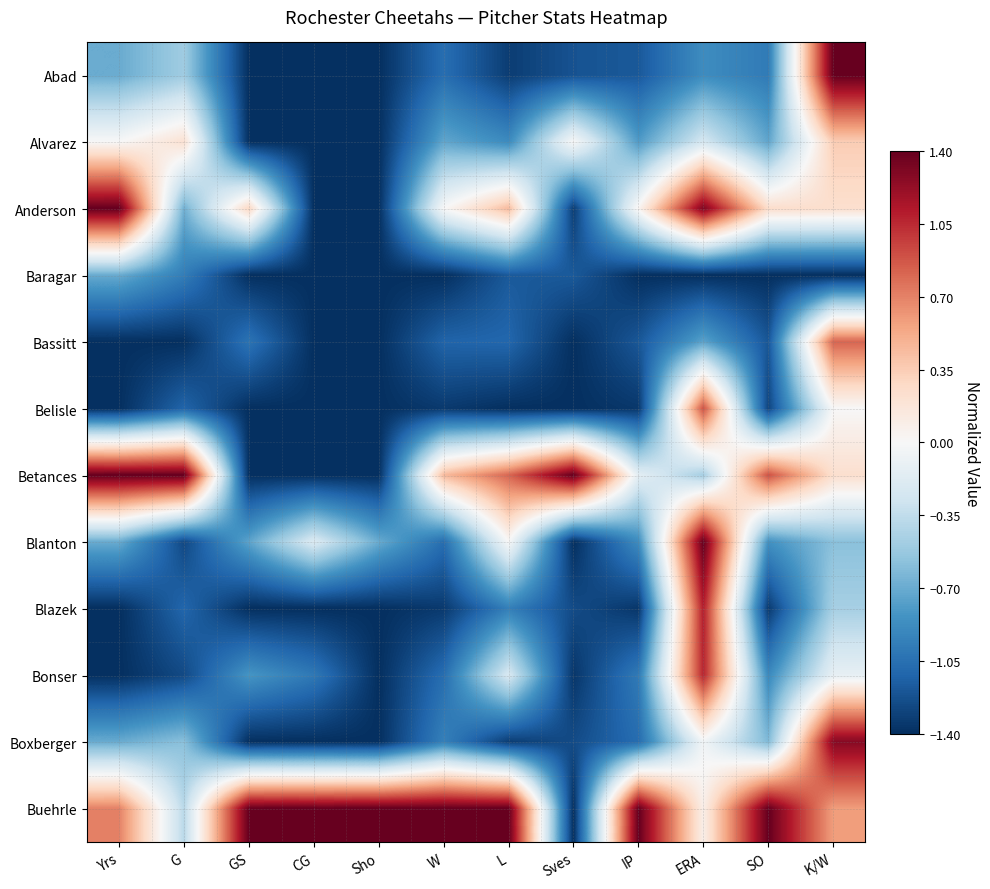

Reading right to left, what are all the values shown in this chart?

Abad: K/W=1.4	SO=-1.0	ERA=-0.9	IP=-1.2	Sves=-1.2	L=-1.3	W=-1.1	Sho=-1.4	CG=-1.4	GS=-1.4	G=-0.5	Yrs=-0.7
Alvarez: K/W=0.3	SO=-0.7	ERA=-0.2	IP=-0.8	Sves=0.0	L=-0.9	W=-0.7	Sho=-1.4	CG=-1.4	GS=-1.4	G=0.2	Yrs=0.0
Anderson: K/W=0.2	SO=0.2	ERA=1.3	IP=0.0	Sves=-1.3	L=0.4	W=0.0	Sho=-1.4	CG=-1.4	GS=0.3	G=-0.7	Yrs=1.4
Baragar: K/W=-1.4	SO=-1.4	ERA=-1.4	IP=-1.4	Sves=-1.2	L=-1.2	W=-1.4	Sho=-1.4	CG=-1.4	GS=-1.4	G=-1.0	Yrs=-0.7
Bassitt: K/W=0.8	SO=-1.2	ERA=-0.7	IP=-1.2	Sves=-1.4	L=-1.1	W=-1.1	Sho=-1.4	CG=-1.4	GS=-1.0	G=-1.4	Yrs=-1.4
Belisle: K/W=-0.0	SO=-1.3	ERA=0.9	IP=-1.4	Sves=-1.4	L=-1.4	W=-1.3	Sho=-1.4	CG=-1.4	GS=-1.4	G=-1.1	Yrs=-1.4
Betances: K/W=0.2	SO=0.9	ERA=-0.5	IP=-0.1	Sves=1.4	L=0.8	W=0.4	Sho=-1.4	CG=-1.4	GS=-1.4	G=1.4	Yrs=1.4
Blanton: K/W=-0.6	SO=-0.8	ERA=1.4	IP=-0.9	Sves=-1.4	L=0.0	W=-1.1	Sho=-0.7	CG=-0.2	GS=-0.7	G=-1.3	Yrs=-0.7
Blazek: K/W=-0.5	SO=-1.3	ERA=1.1	IP=-1.4	Sves=-1.3	L=-1.0	W=-1.3	Sho=-1.4	CG=-1.4	GS=-1.4	G=-1.1	Yrs=-1.4
Bonser: K/W=-0.1	SO=-0.9	ERA=1.1	IP=-1.0	Sves=-1.4	L=-0.2	W=-1.1	Sho=-1.4	CG=-1.0	GS=-0.8	G=-1.3	Yrs=-1.4
Boxberger: K/W=1.3	SO=-0.6	ERA=-0.0	IP=-1.1	Sves=-1.3	L=-1.3	W=-1.0	Sho=-1.4	CG=-1.4	GS=-1.4	G=-0.6	Yrs=-0.7
Buehrle: K/W=0.6	SO=1.4	ERA=0.1	IP=1.4	Sves=-1.4	L=1.4	W=1.4	Sho=1.4	CG=1.4	GS=1.4	G=-0.4	Yrs=0.7